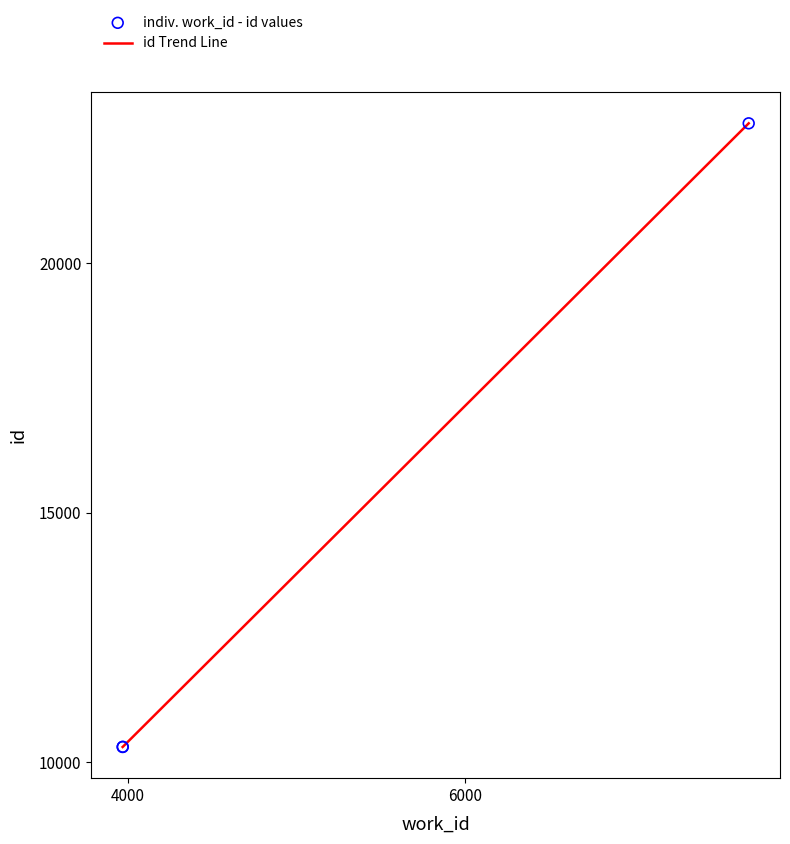

What is the difference between the maximum and minimum values?

12496